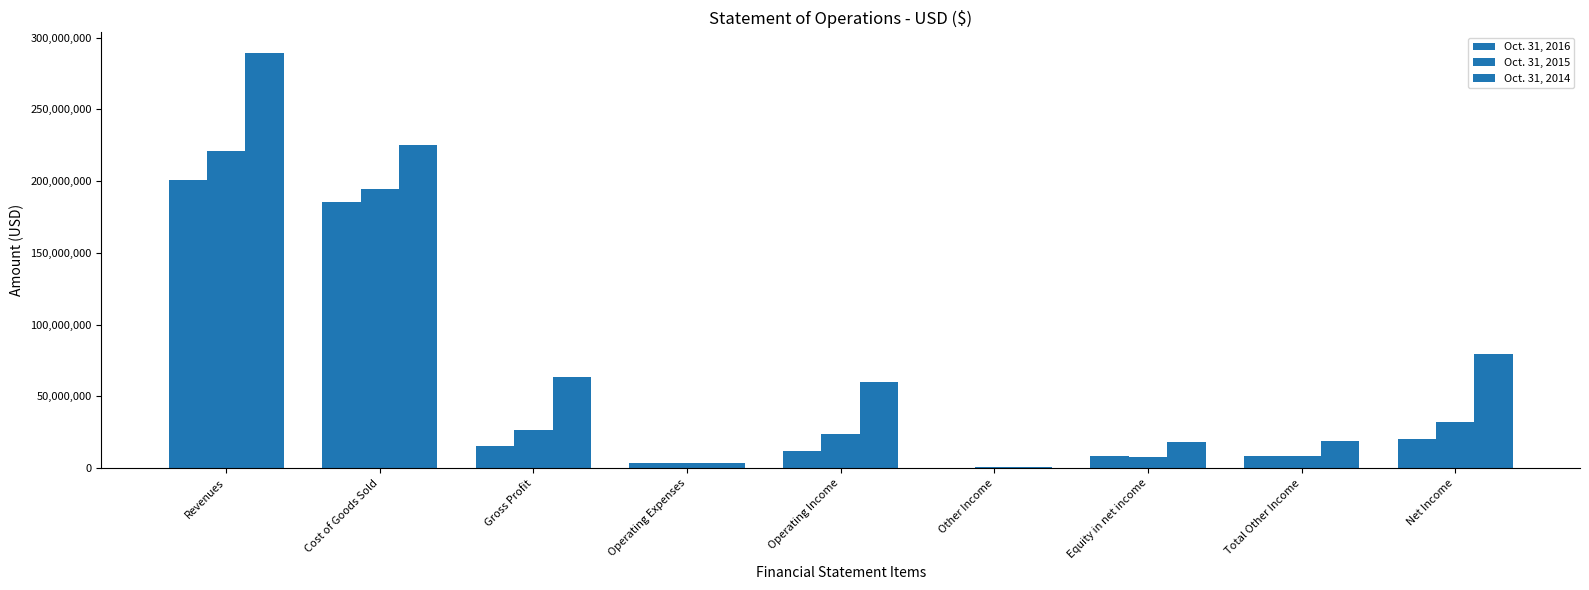

At which label does Oct. 31, 2016 first exceed 11706627?

Revenues